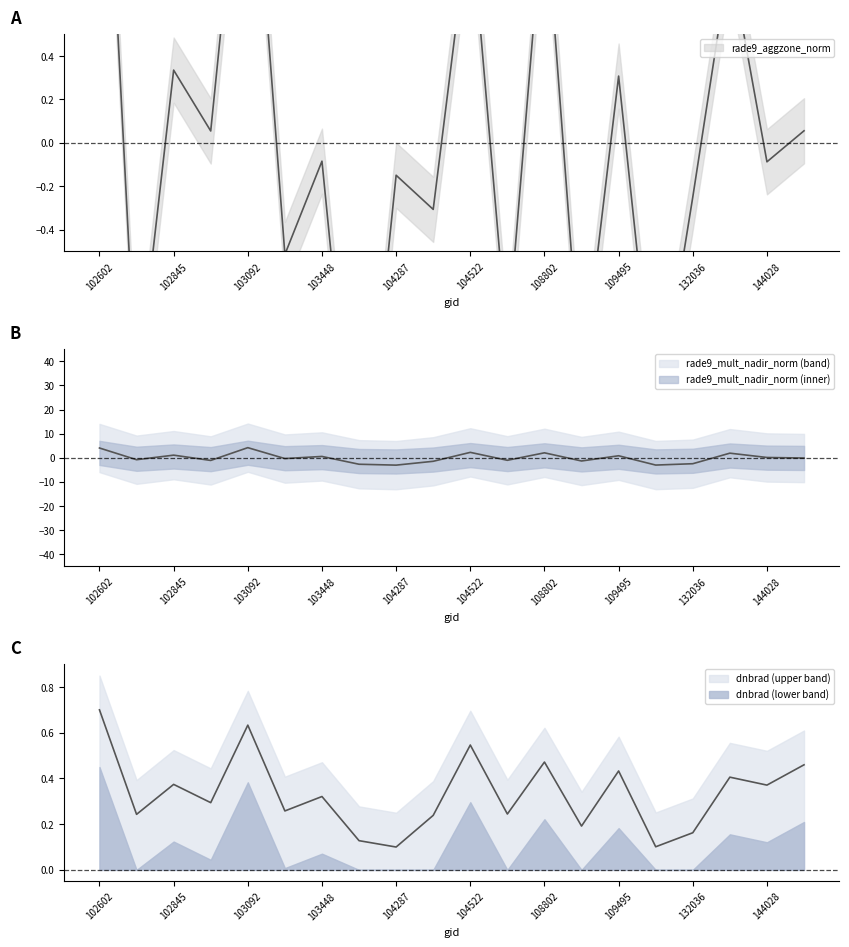

Read the rade9_mult_nadir_norm value at 144028.

0.1